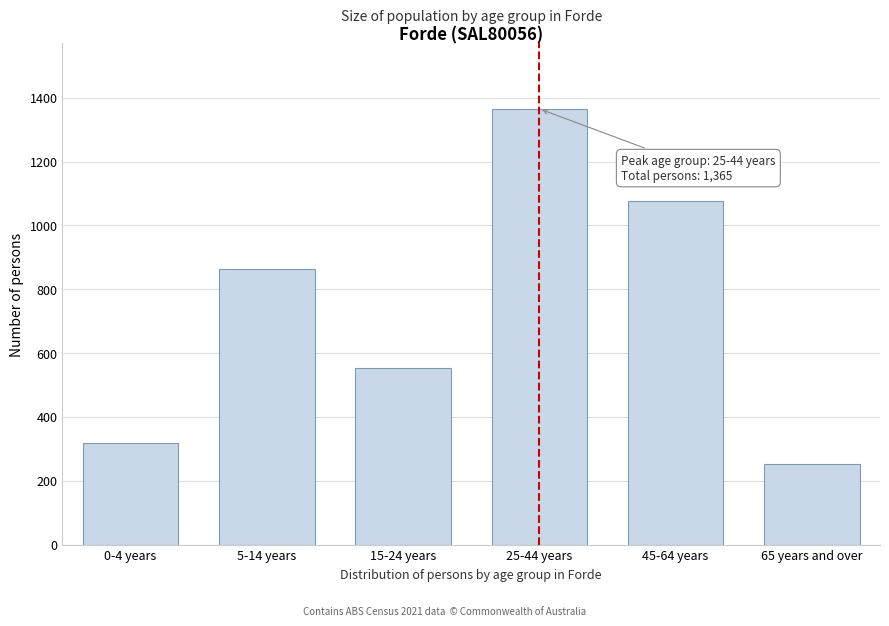

Reading right to left, transcribe all the data shown in this chart.

254	1077	1365	554	863	317